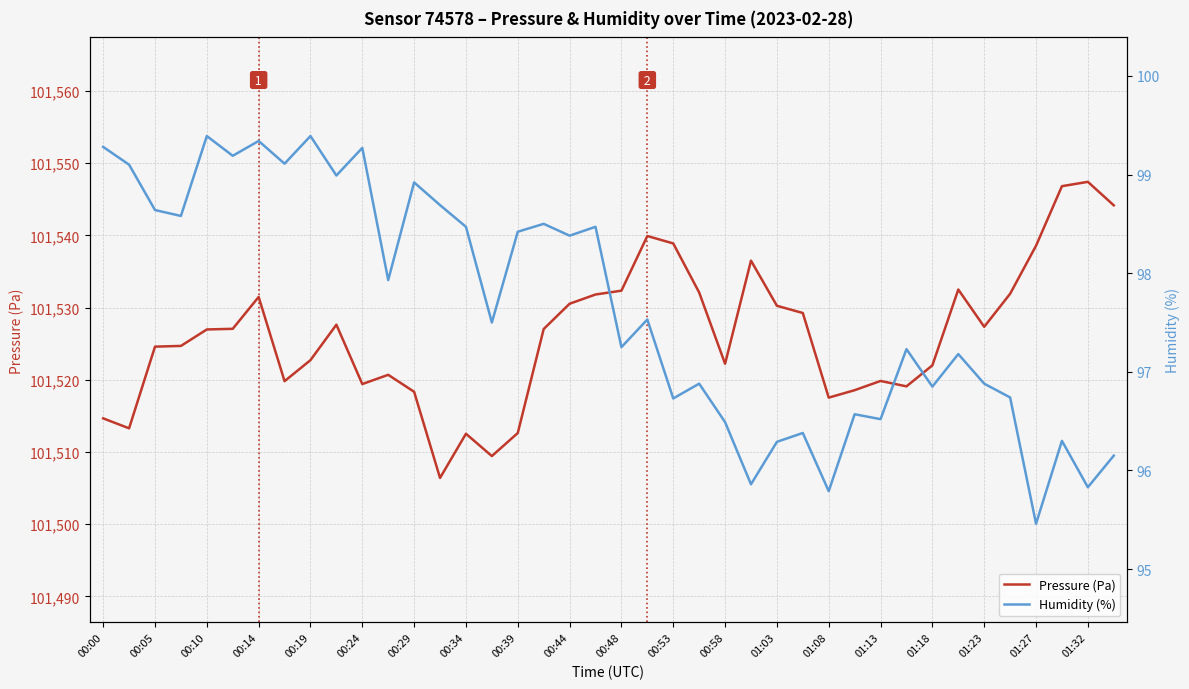

Is it true that Pressure (Pa) equals 153715.6 at 00:58?

False